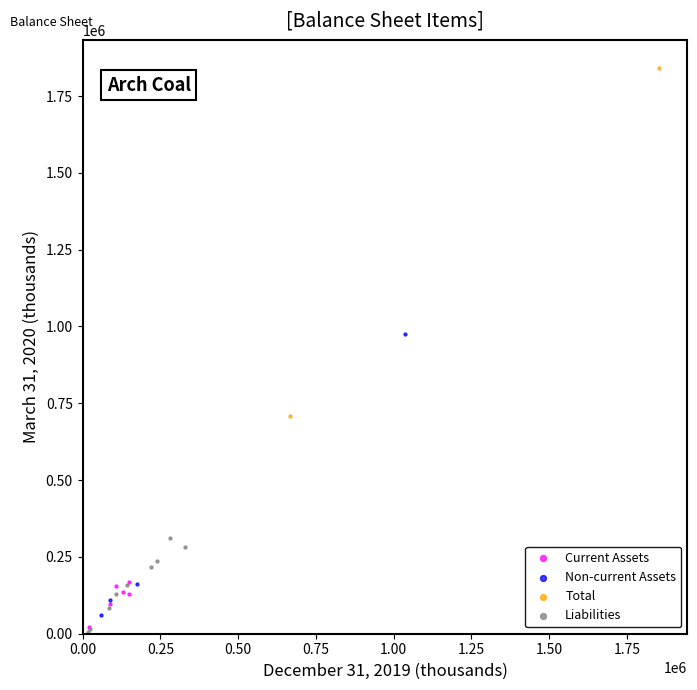

What are all the series names shown in the legend?

Current Assets, Non-current Assets, Total, Liabilities